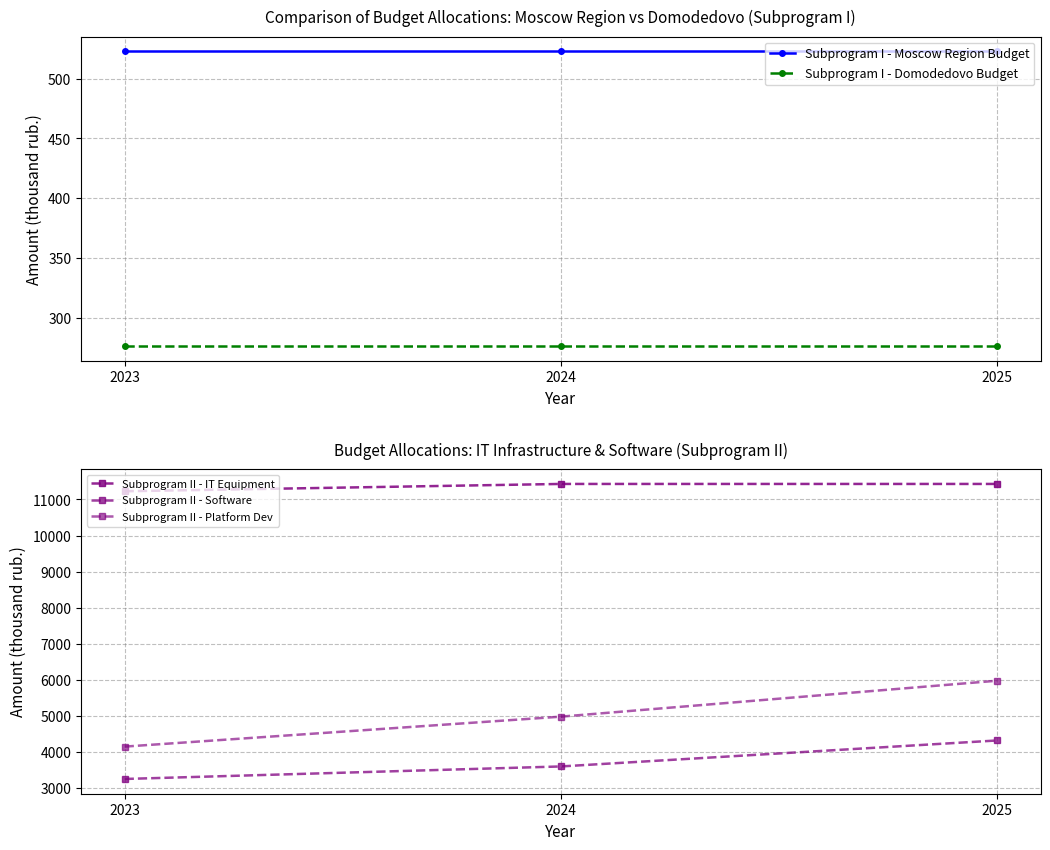

What is the smallest value displayed?

276.0